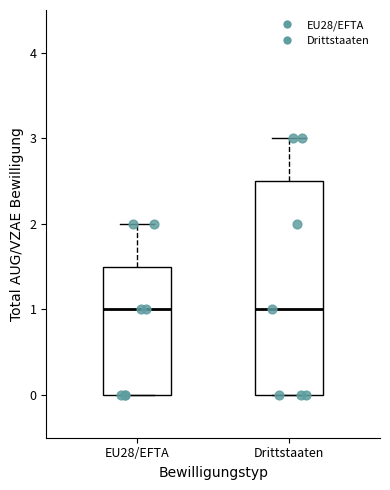

Which box is the tallest, from its lower edge to its upper edge?

Drittstaaten